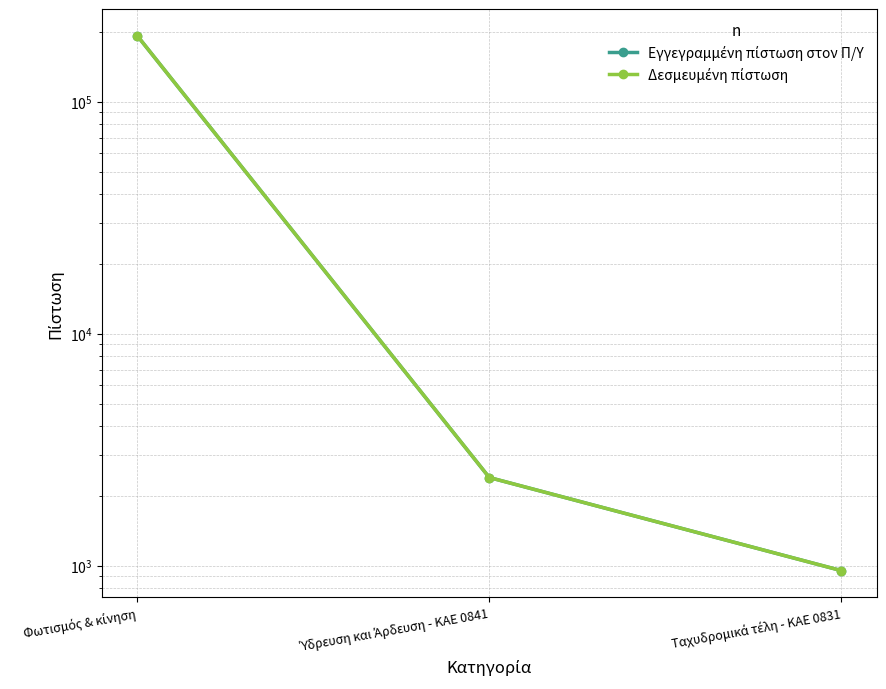

Reading left to right, extract all data points from this chart.

Εγγεγραμμένη πίστωση στον Π/Υ: Φωτισμός & κίνηση=192488.0	Ύδρευση και Άρδευση - ΚΑΕ 0841=2398.6	Ταχυδρομικά τέλη - ΚΑΕ 0831=952.0
Δεσμευμένη πίστωση: Φωτισμός & κίνηση=192488.0	Ύδρευση και Άρδευση - ΚΑΕ 0841=2398.6	Ταχυδρομικά τέλη - ΚΑΕ 0831=952.0